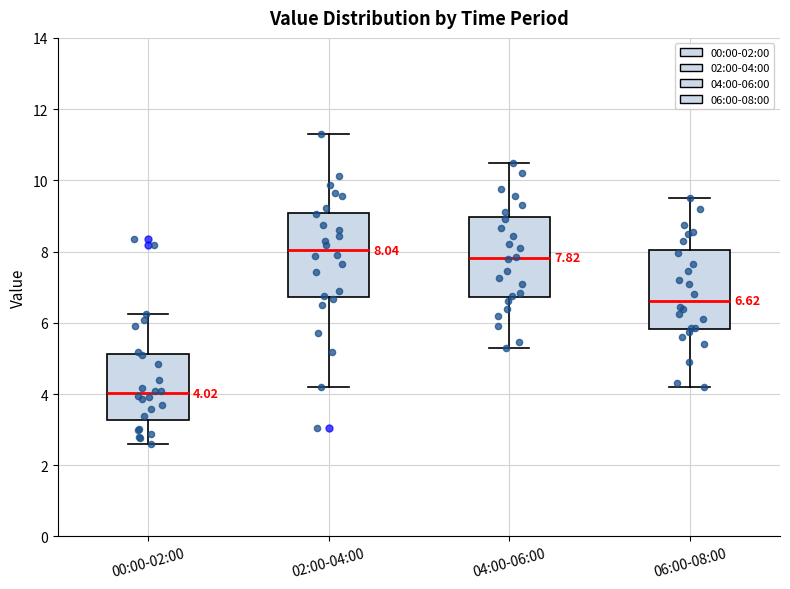

Which box's median line is the lowest?

00:00-02:00